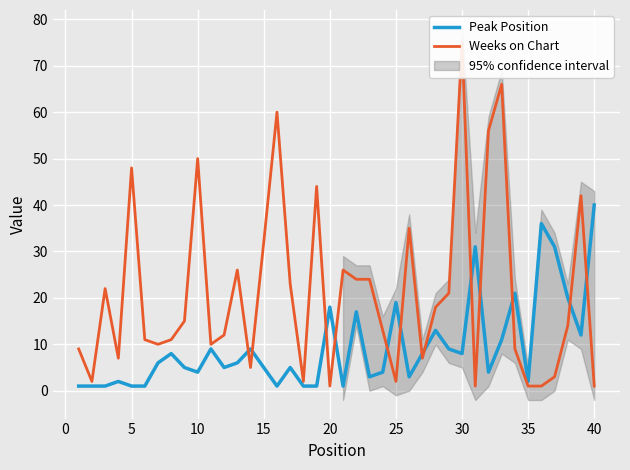

Which category has the highest value in the Peak Position series?

40